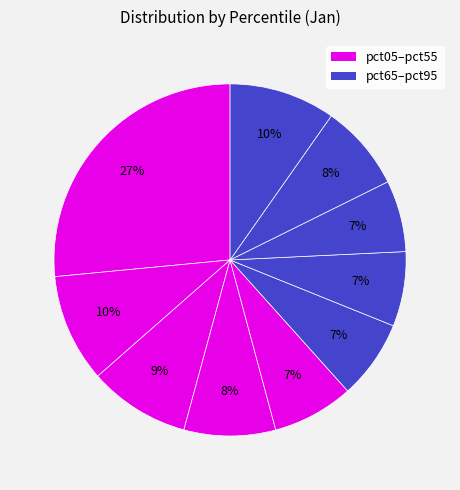

How many segments does this pie chart have?

10